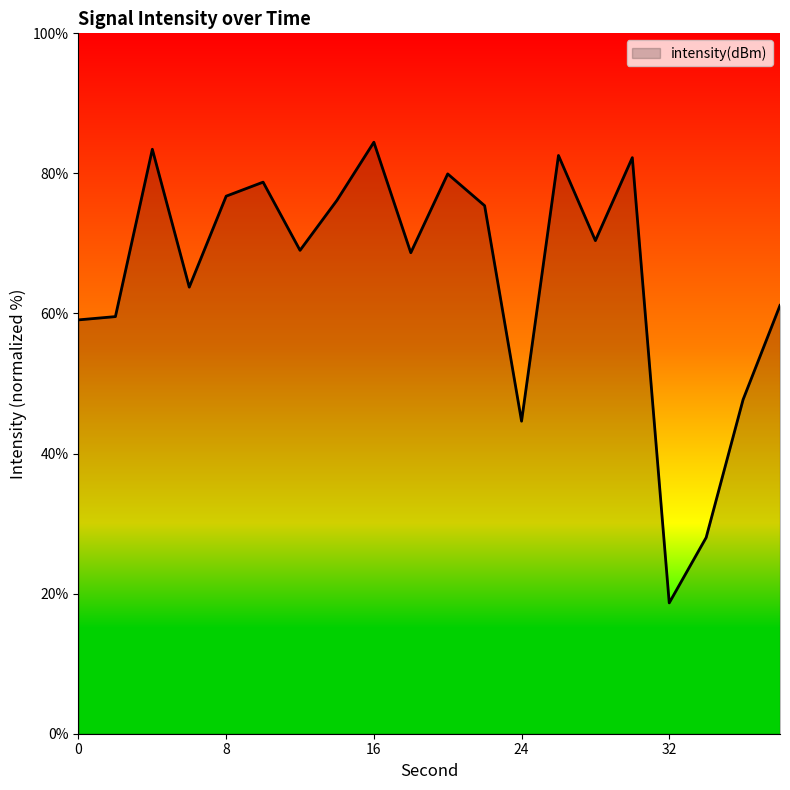

What is the minimum value shown in the chart?

18.7